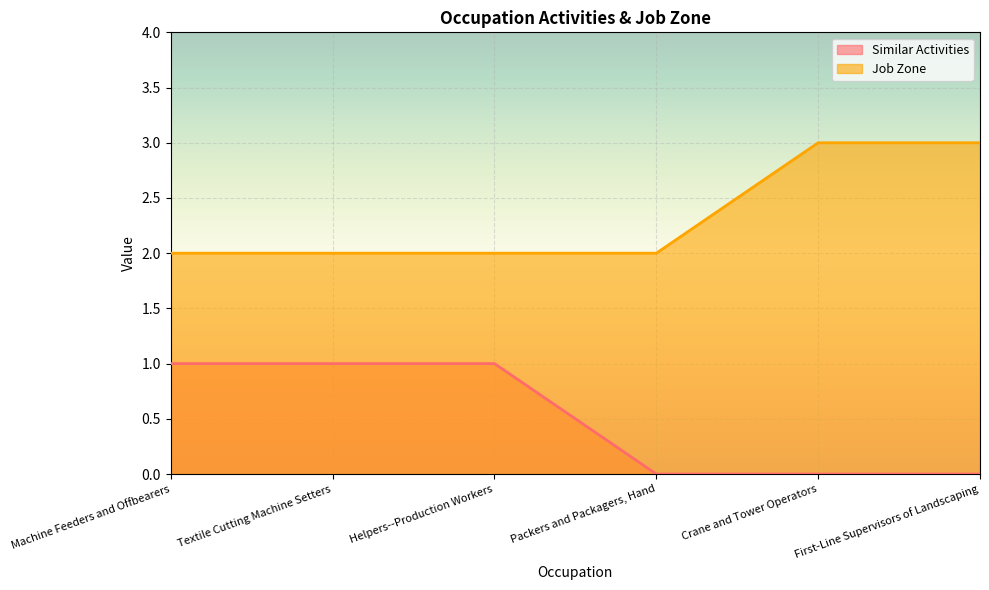

Reading left to right, extract all data points from this chart.

Similar Activities: Machine Feeders and Offbearers=1	Textile Cutting Machine Setters=1	Helpers--Production Workers=1	Packers and Packagers, Hand=0	Crane and Tower Operators=0	First-Line Supervisors of Landscaping=0
Job Zone: Machine Feeders and Offbearers=2	Textile Cutting Machine Setters=2	Helpers--Production Workers=2	Packers and Packagers, Hand=2	Crane and Tower Operators=3	First-Line Supervisors of Landscaping=3